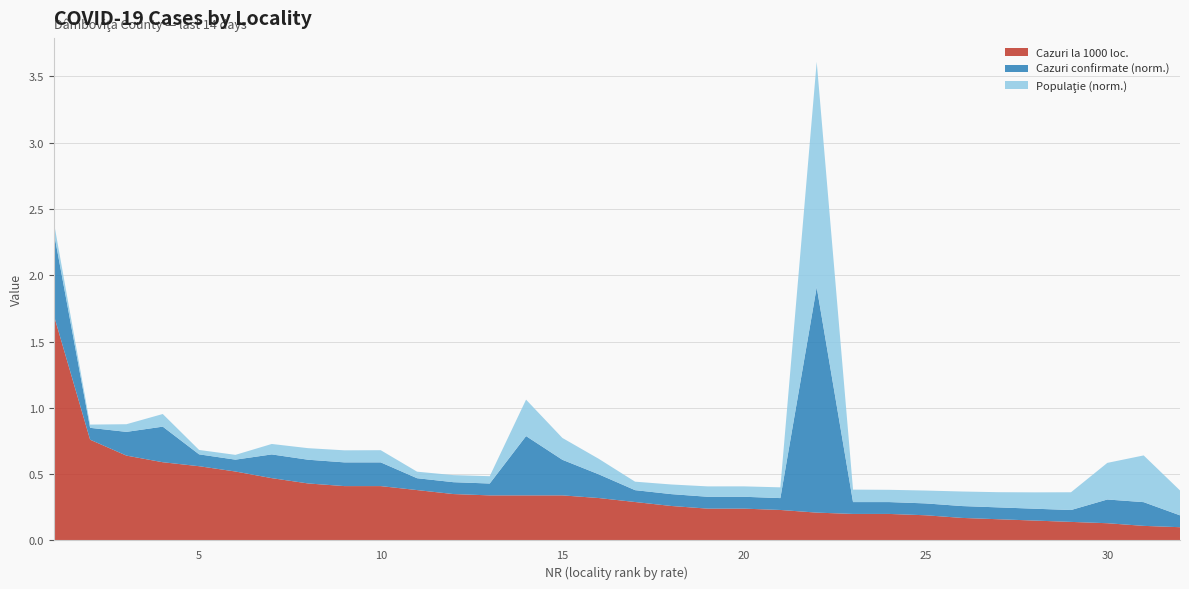

Reading right to left, what are all the values shown in this chart?

POPULATIE: 10088.0	18939.0	14843.0	7203.0	6629.0	6157.0	5897.0	5214.0	4970.0	5053.0	91360.0	4360.0	4217.0	4212.0	3904.0	3433.0	6284.0	8852.0	14761.0	2962.0	2870.0	2646.0	4933.0	4883.0	4680.0	4235.0	1939.0	1782.0	5120.0	3102.0	1313.0	4120.0
CAZURI CONFIRMATE IN ULTIMELE 14 ZILE: 1.0	2.0	2.0	1.0	1.0	1.0	1.0	1.0	1.0	1.0	19.0	1.0	1.0	1.0	1.0	1.0	2.0	3.0	5.0	1.0	1.0	1.0	2.0	2.0	2.0	2.0	1.0	1.0	3.0	2.0	1.0	7.0
CAZURI LA 1000 DE LOCUITORI: 0.1	0.1	0.1	0.1	0.1	0.2	0.2	0.2	0.2	0.2	0.2	0.2	0.2	0.2	0.3	0.3	0.3	0.3	0.3	0.3	0.3	0.4	0.4	0.4	0.4	0.5	0.5	0.6	0.6	0.6	0.8	1.7